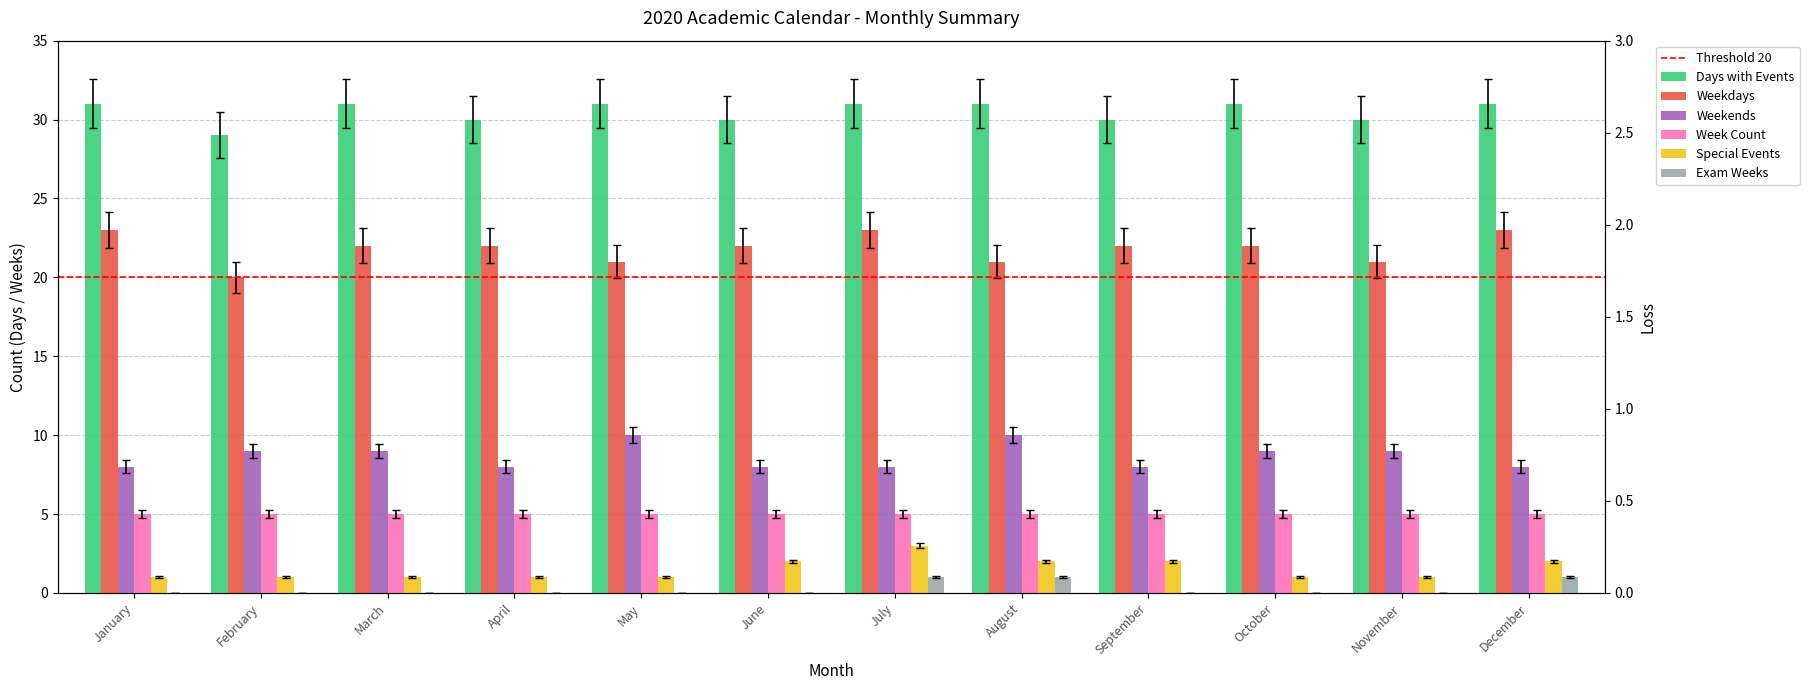

Which series has the widest spread of values?

Weekdays